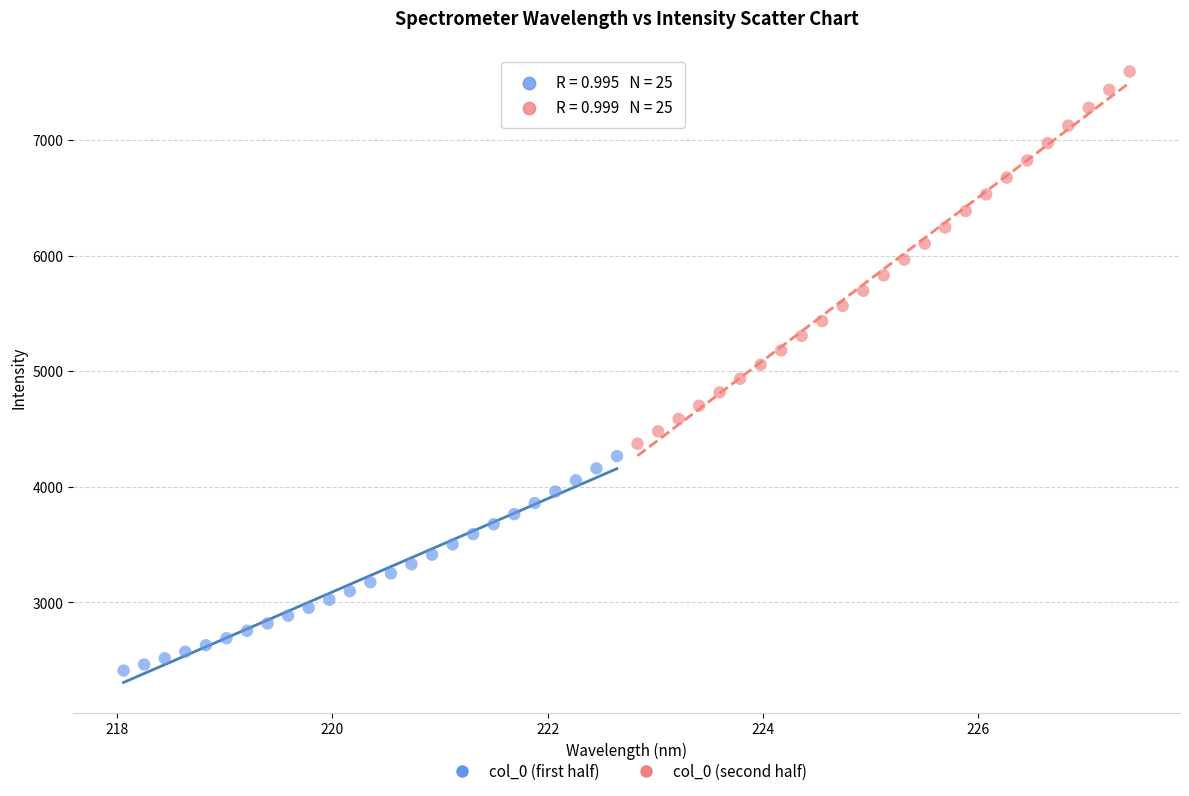

Which series has the largest Y range (max minus min)?

col_0 (second half)